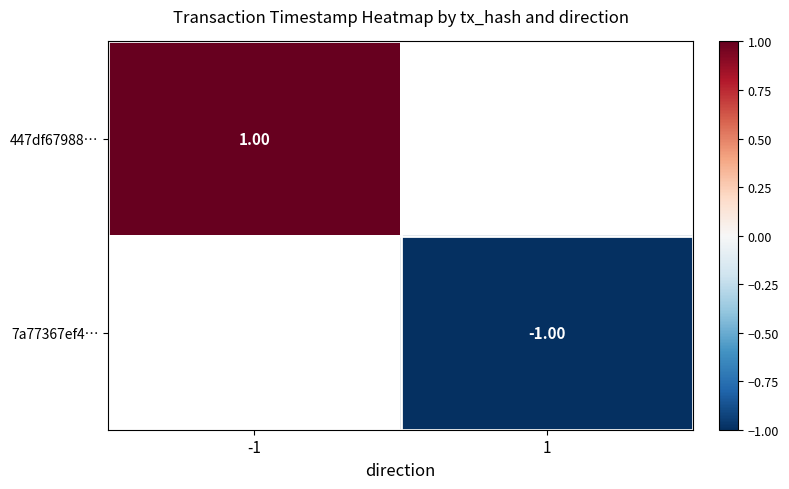

Is it true that 447df67988… equals 0.3 at -1?

False